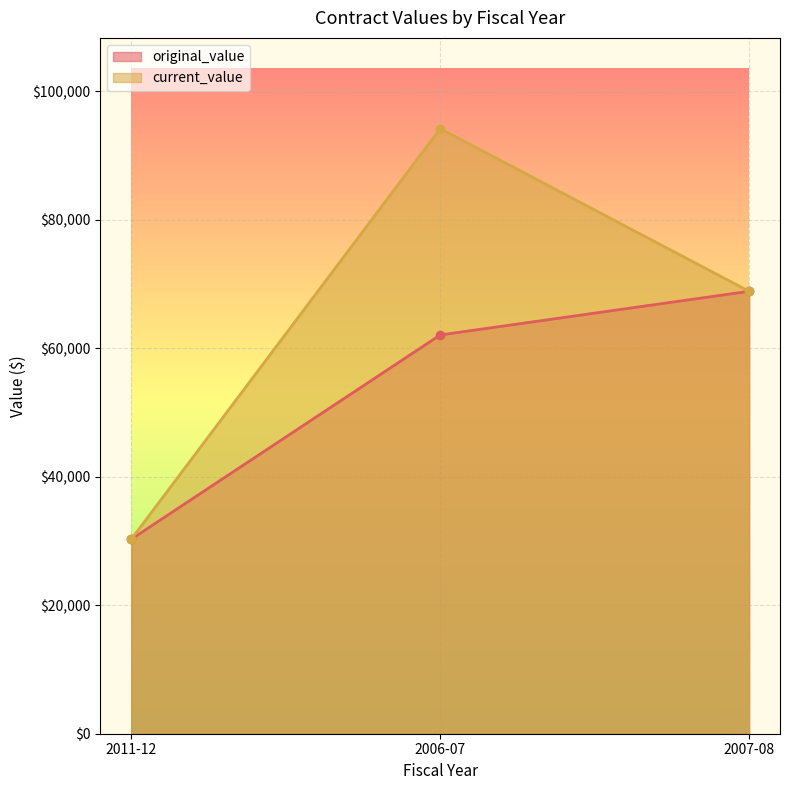

The current_value series shows 50622 at 2011-12. True or false?

False